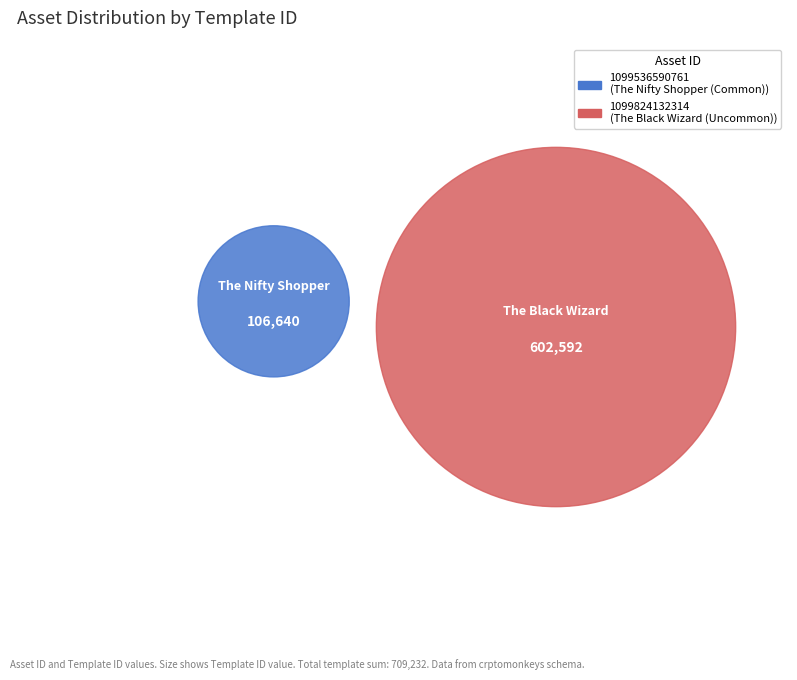

What is the change in value from 1099536590761 to 1099824132314?

+495952